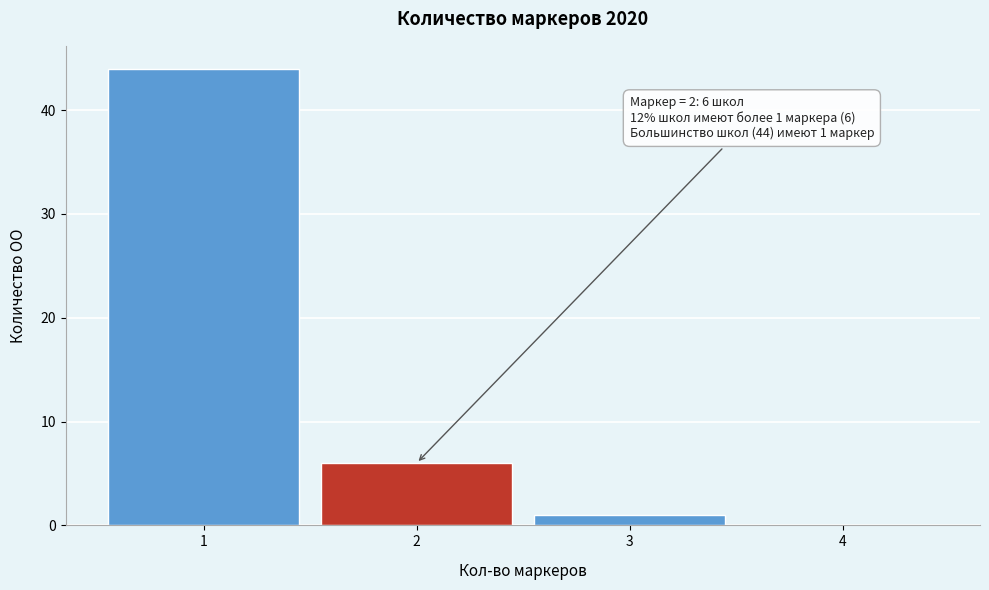

Which range on the x-axis has the tallest bar?

0.5 to 1.5